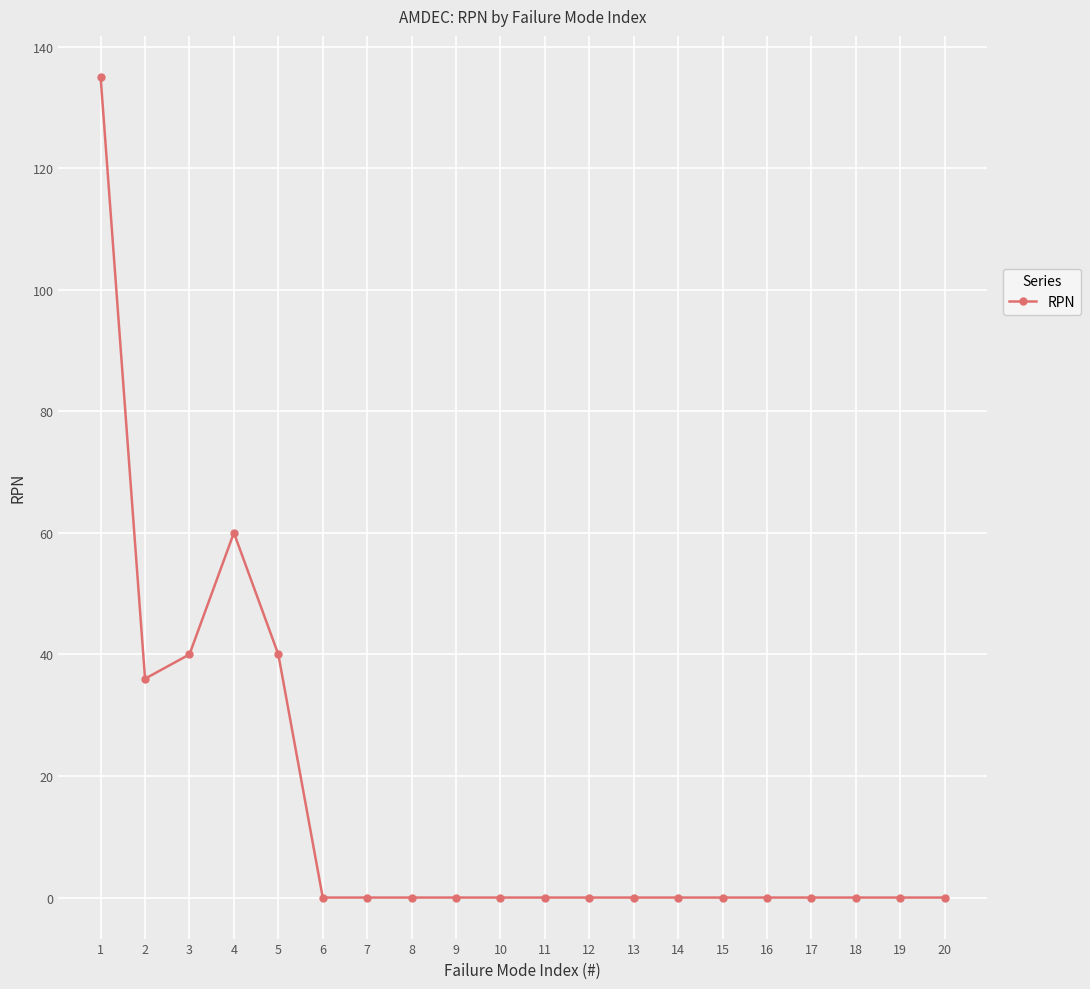

What is the greatest value displayed?

135